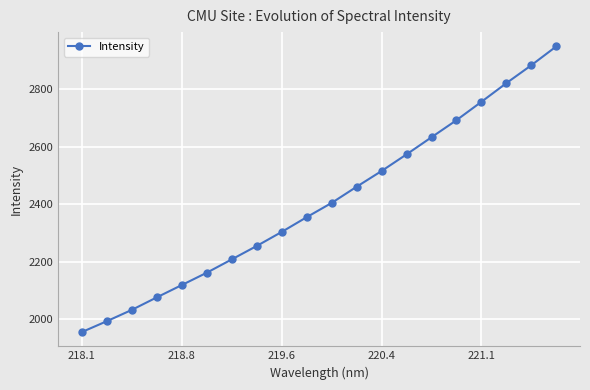

How many lines are shown in the chart?

1